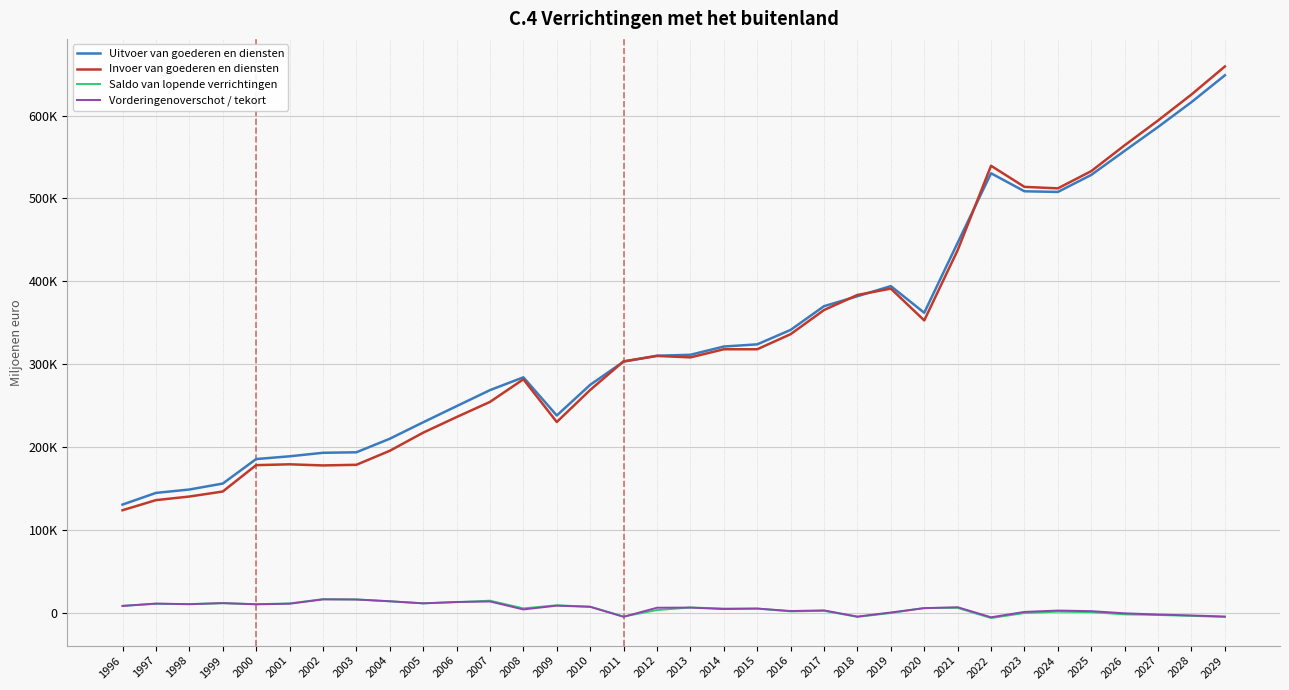

Does the chart have visible grid lines?

Yes